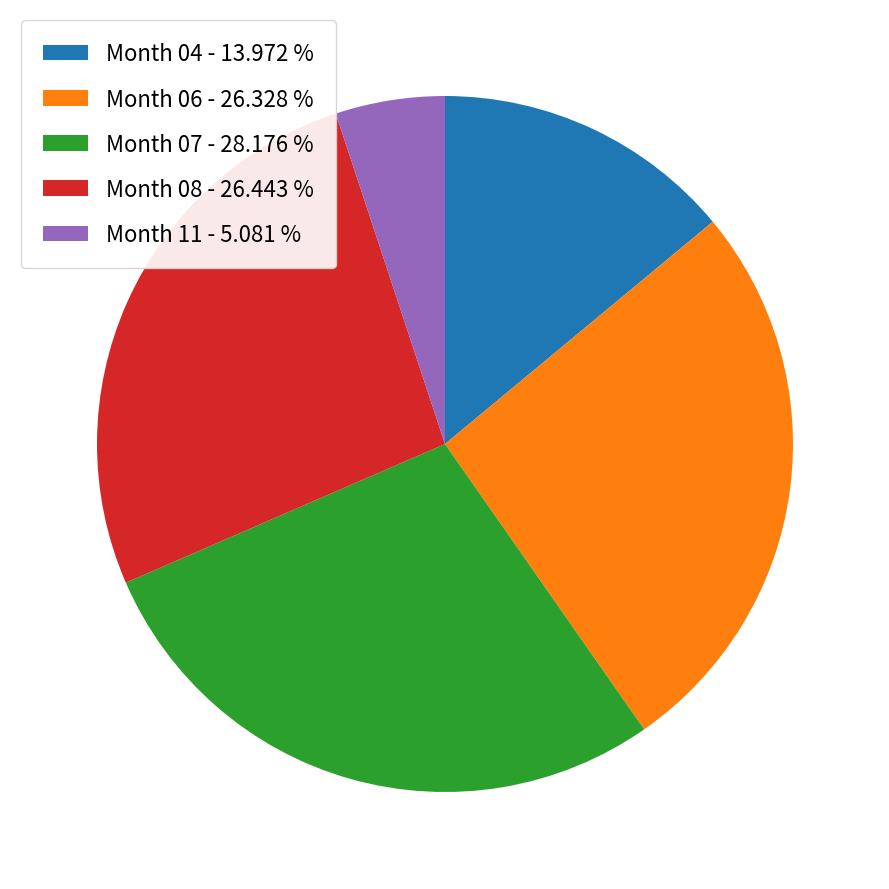

Is there a majority slice in this chart?

No